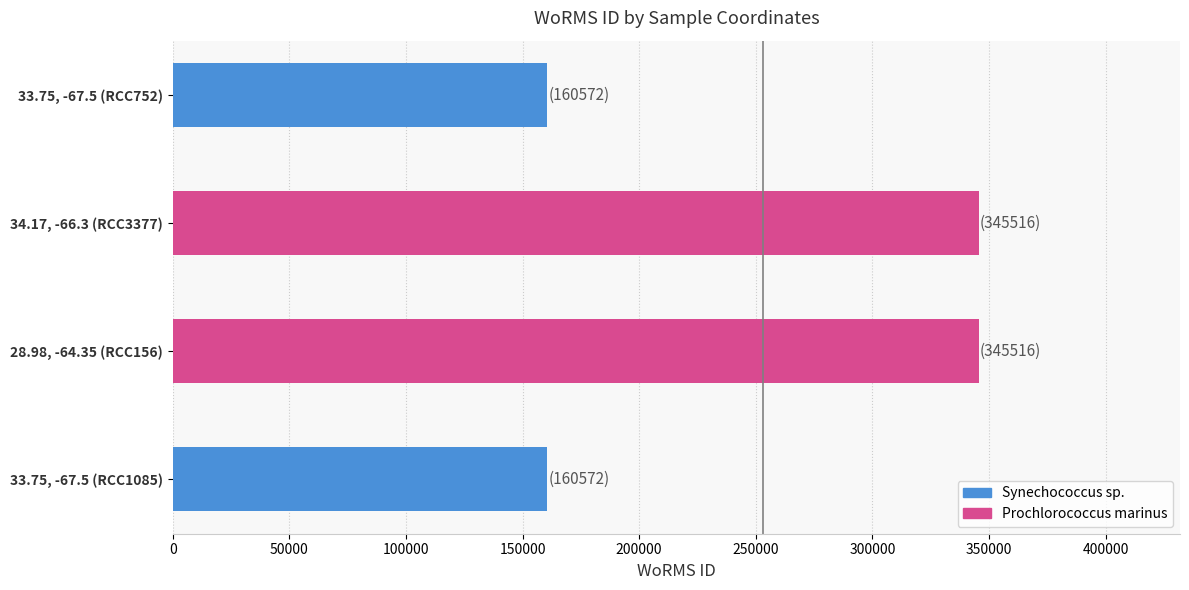

Reading bottom to top, what are all the values shown in this chart?

160572	345516	345516	160572